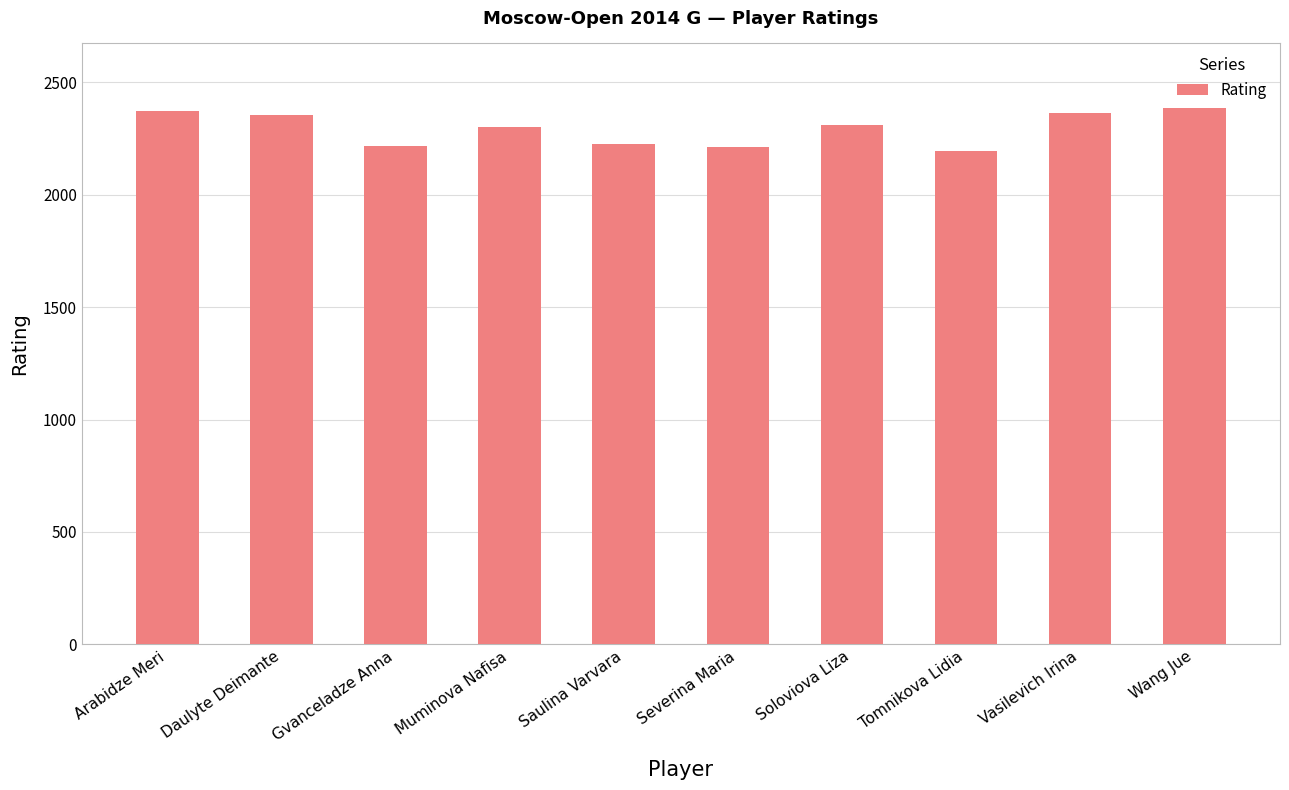

What is the difference between the maximum and second lowest values?

176